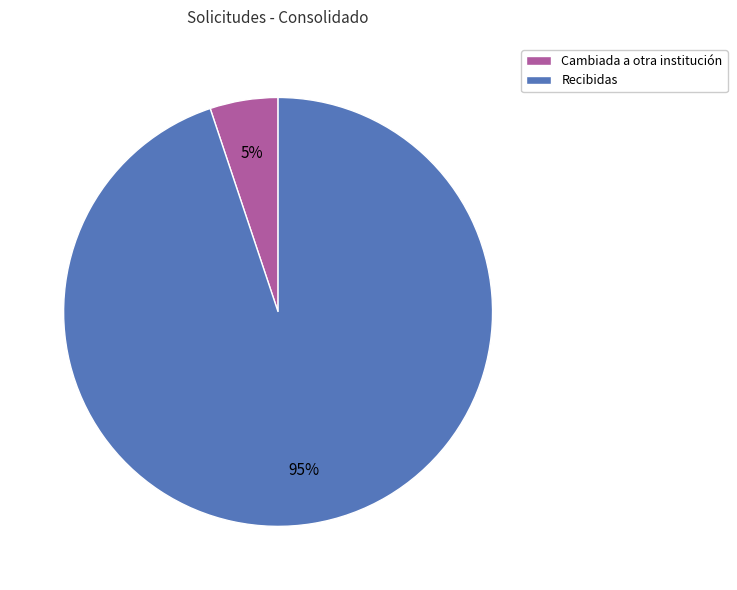

To the nearest percent, what is the difference between the Recibidas and Cambiada a otra institución slice percentages?

90%